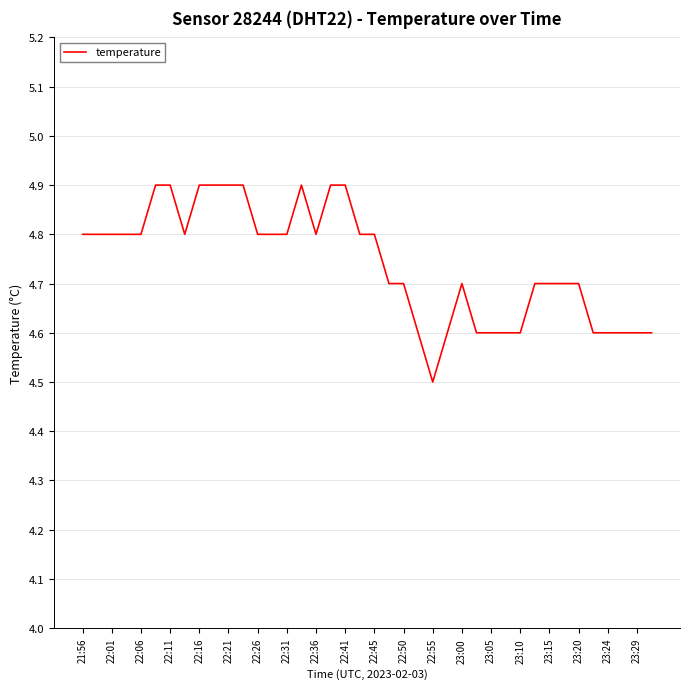

What is the maximum value shown in the chart?

4.9